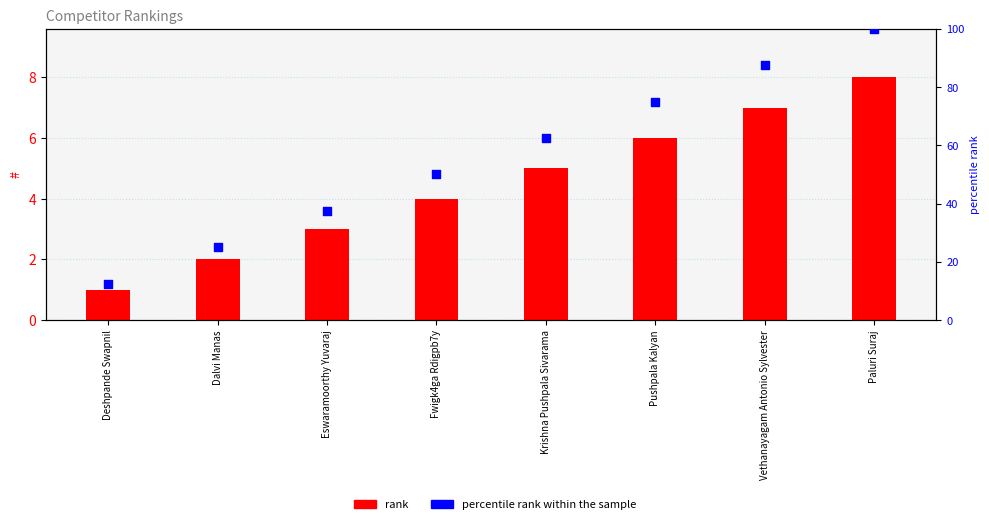

What are all the series names shown in the legend?

rank, percentile rank within the sample